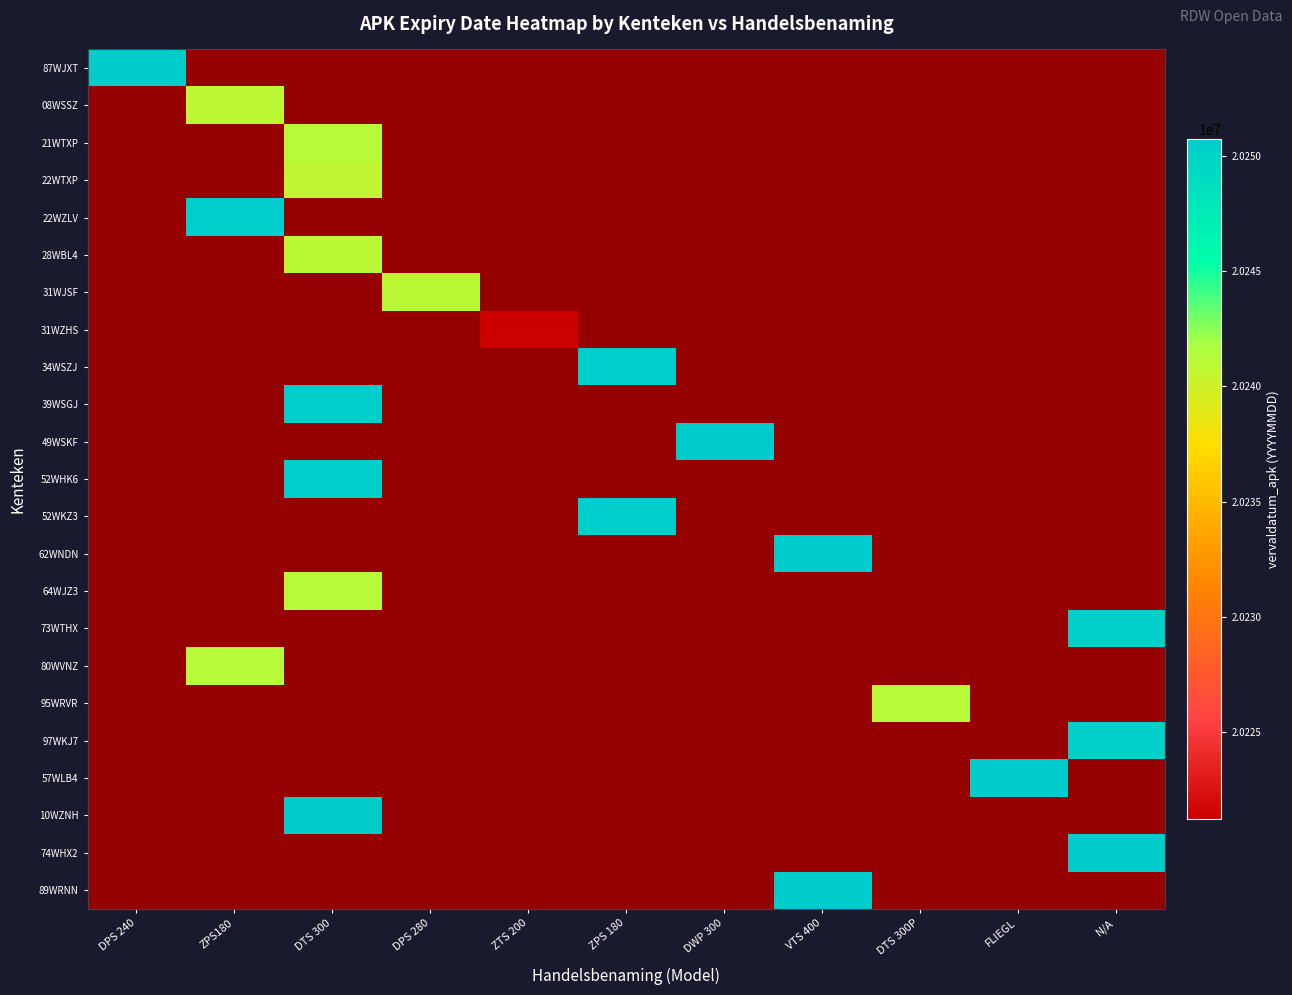

At which category is the sum across all series the highest?

DPS 240